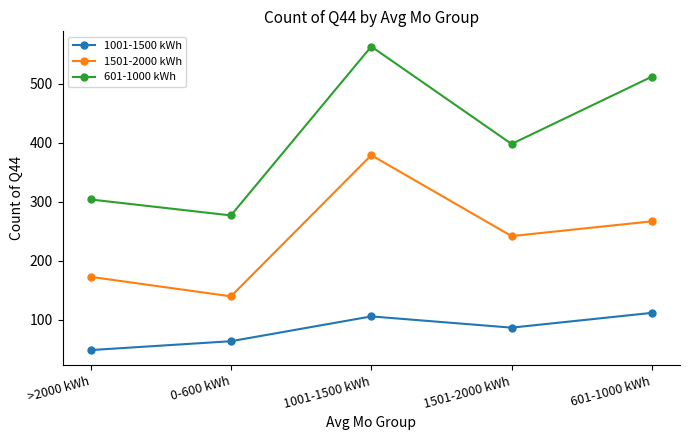

What is the sum of all 601-1000 kWh values?

2054